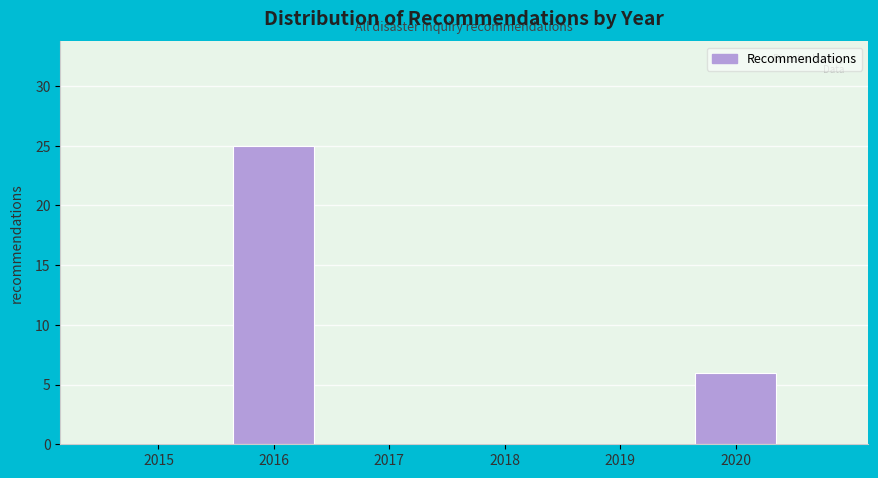

Reading right to left, transcribe all the data shown in this chart.

2020=6	2019=0	2018=0	2017=0	2016=25	2015=0